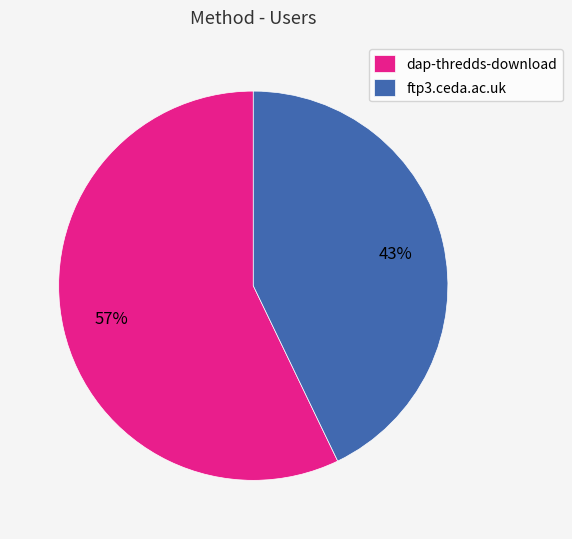

Which slice is the largest?

dap-thredds-download